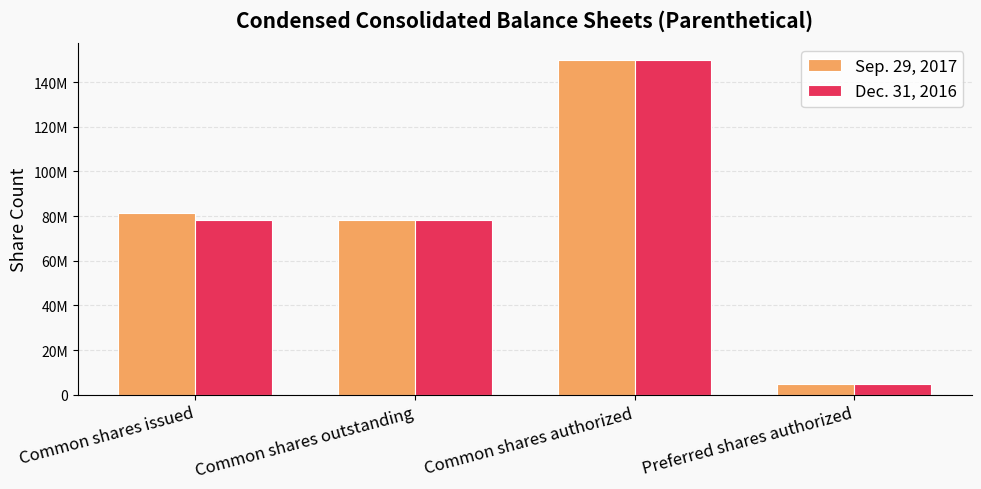

What is the maximum value shown in the chart?

150000000